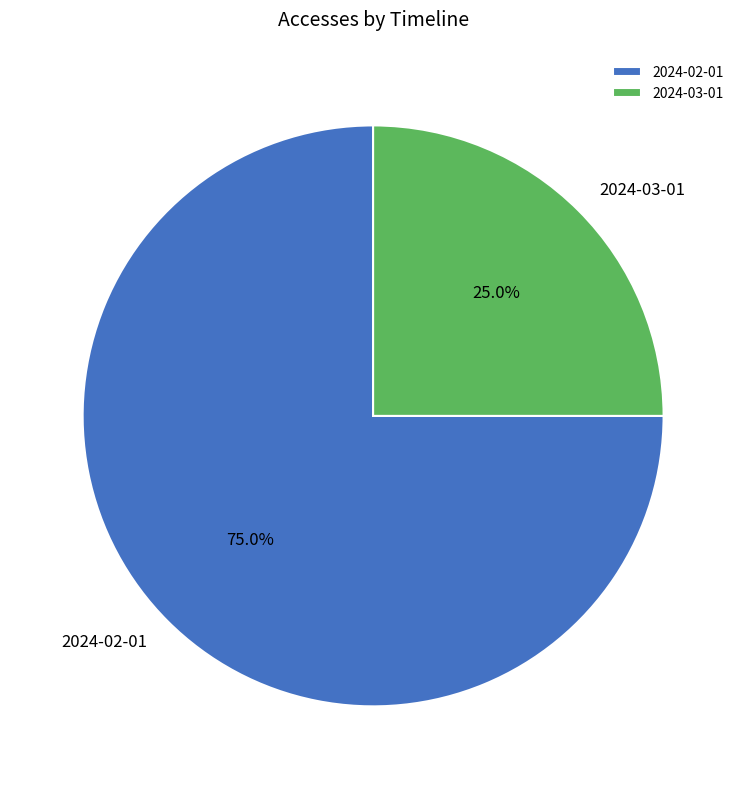

What is the majority slice?

2024-02-01